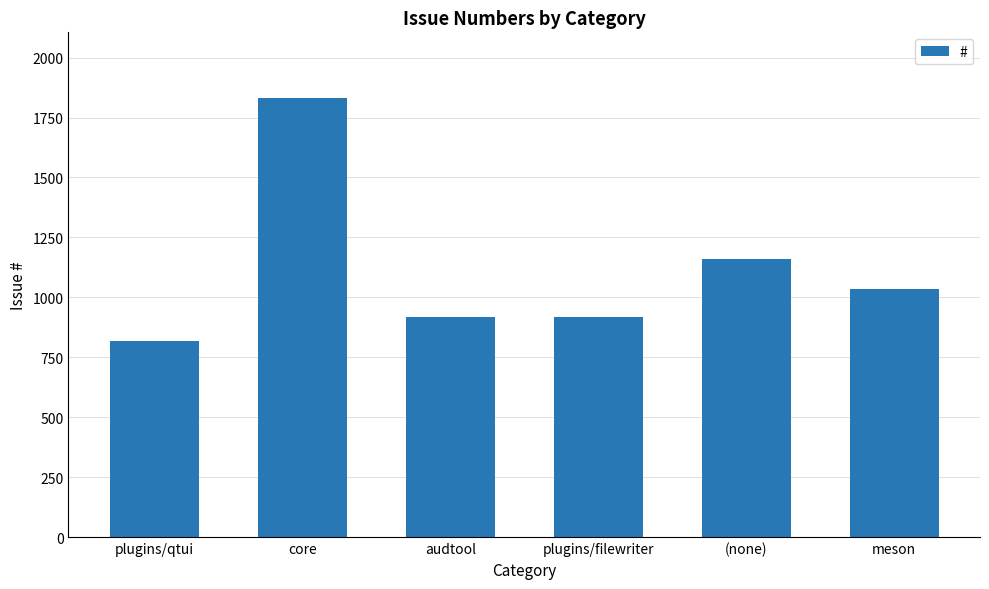

Is it true that the value at (none) is 1626?

False